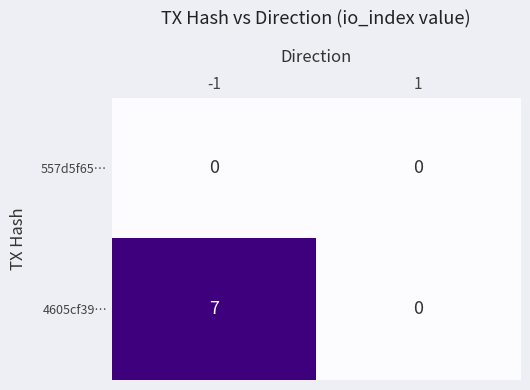

Count the number of categories in the chart.

2